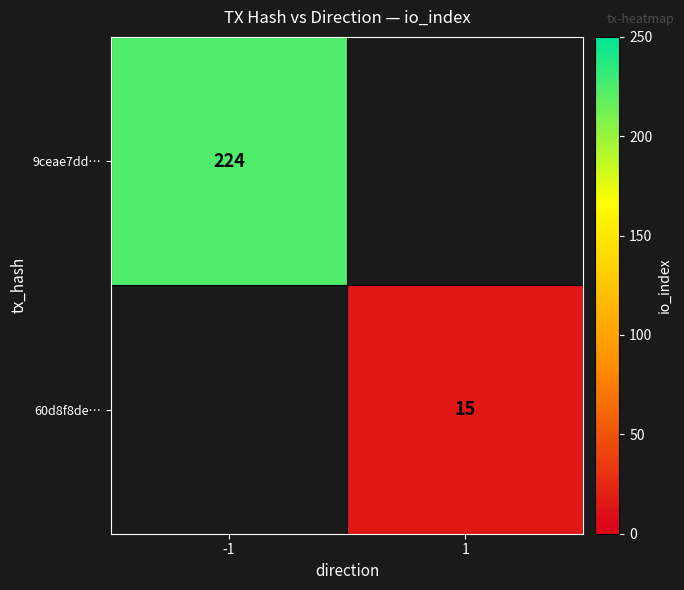

Is the value of 60d8f8de… at 1 greater than the value of 9ceae7dd… at -1?

No